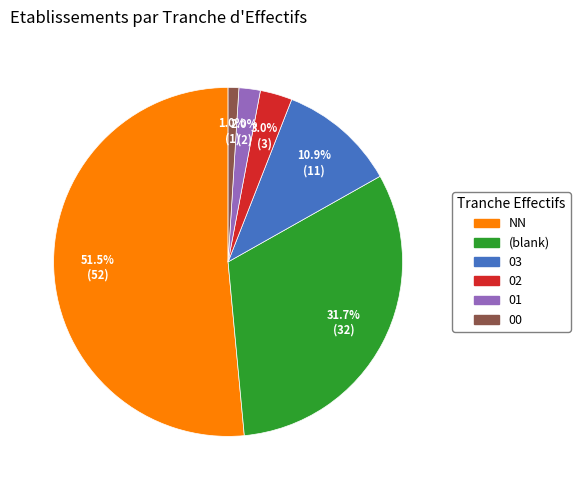

Rank the categories by value from highest to lowest.

NN, (blank), 03, 02, 01, 00